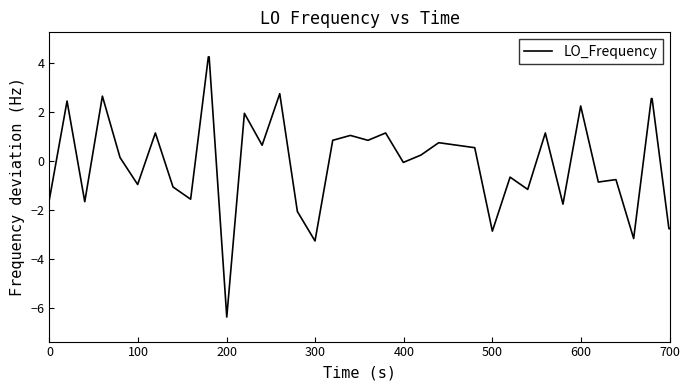

What is the greatest value displayed?

4.2